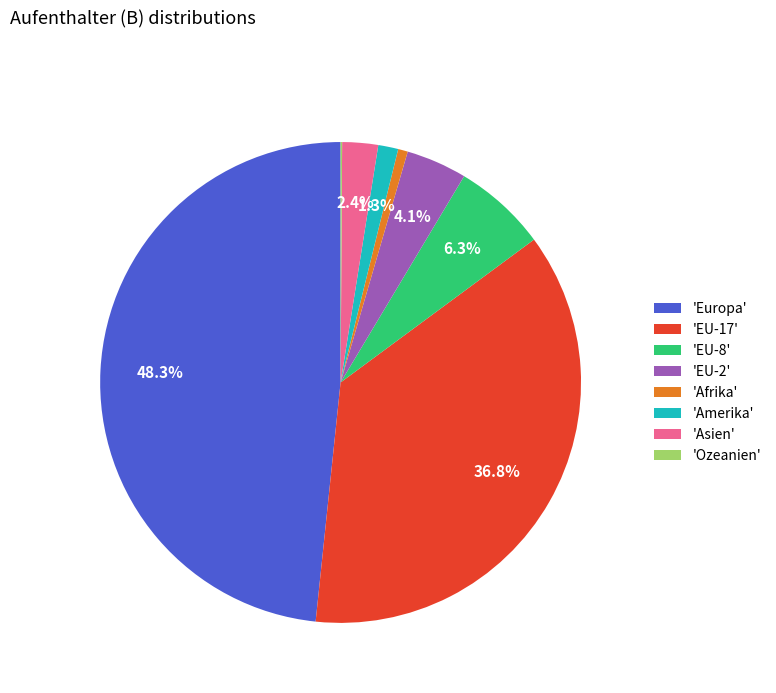

What is the largest slice in the pie chart?

'Europa'